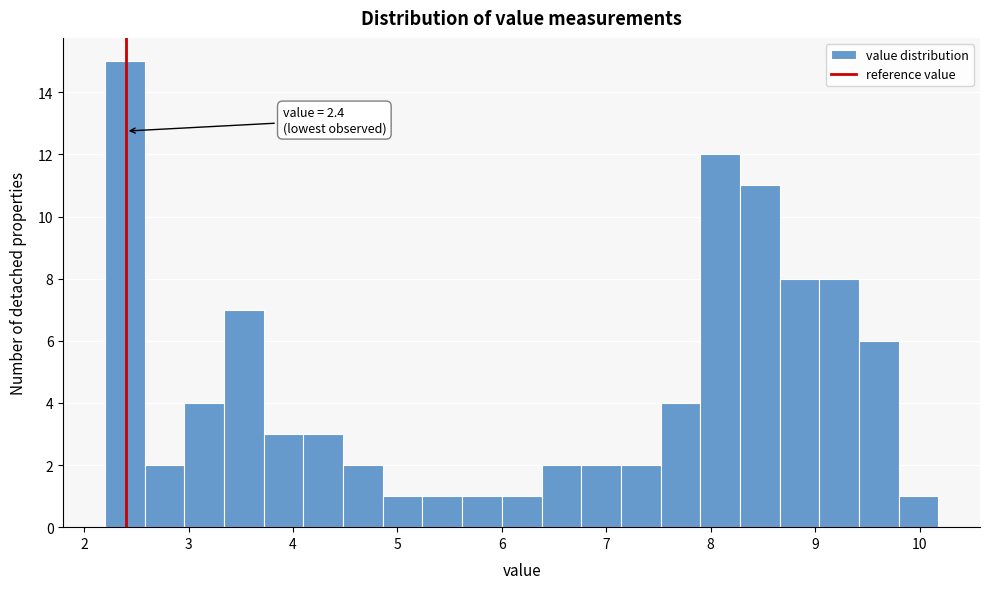

Around what value on the x-axis is the tallest bar? Give the approximate position of its centre, as read against the axis.

2.4